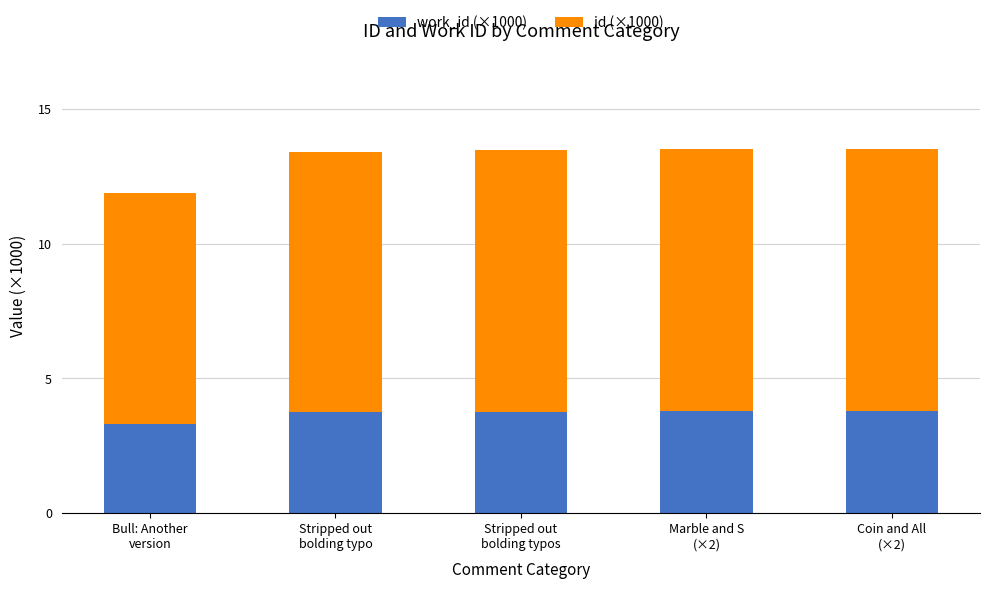

What is the difference between the maximum and minimum values in the work_id (×1000) series?

0.5